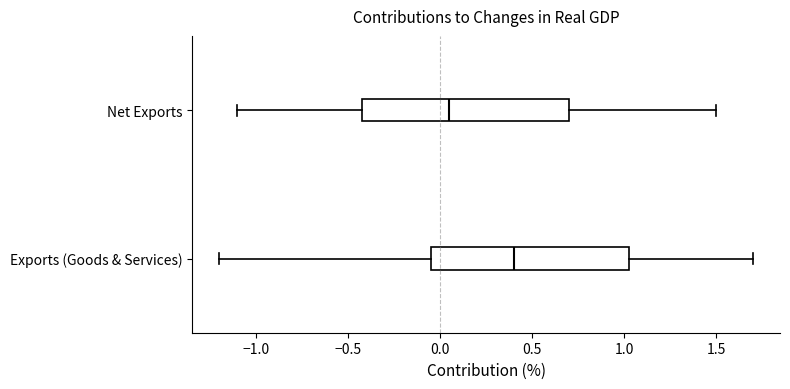

Where is the right edge of the box for Net Exports on the x-axis? The values are not printed on the chart, so give them approximately, as read against the axis.

0.70